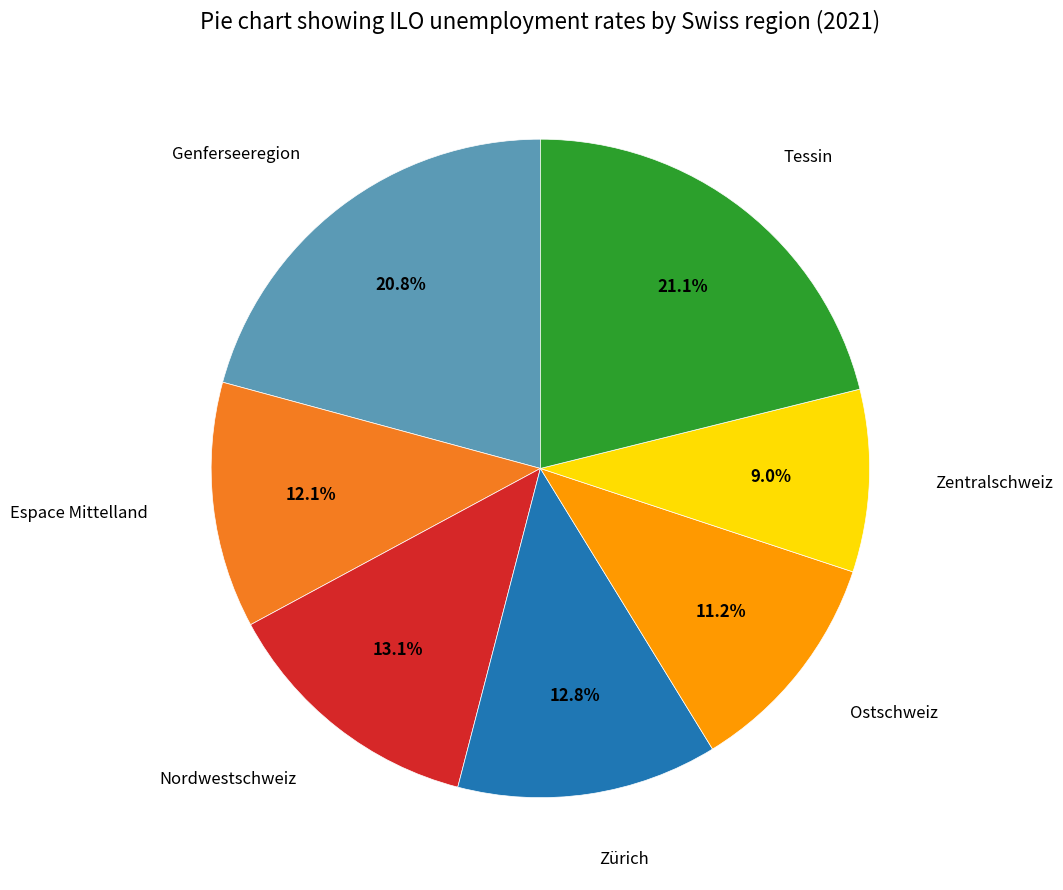

Combined, what portion of the pie is Nordwestschweiz and Tessin?

34.2%